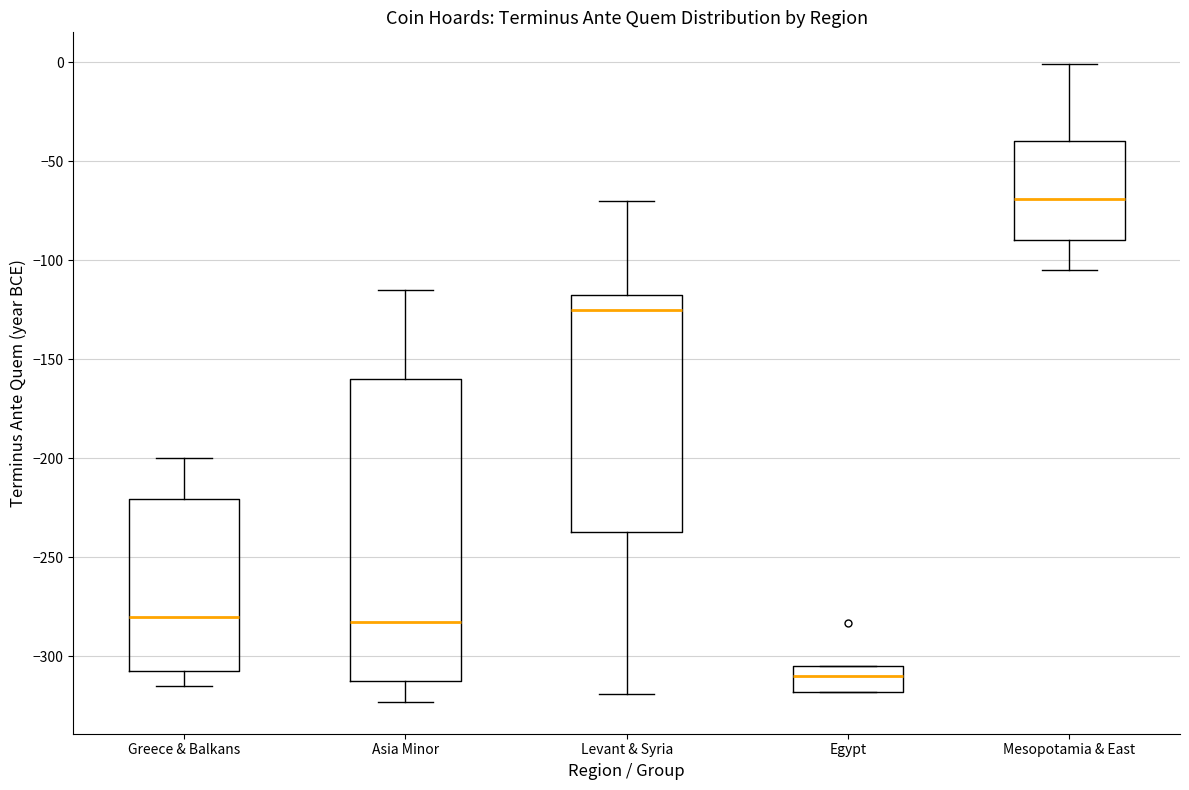

Which box is the tallest, from its lower edge to its upper edge?

Asia Minor